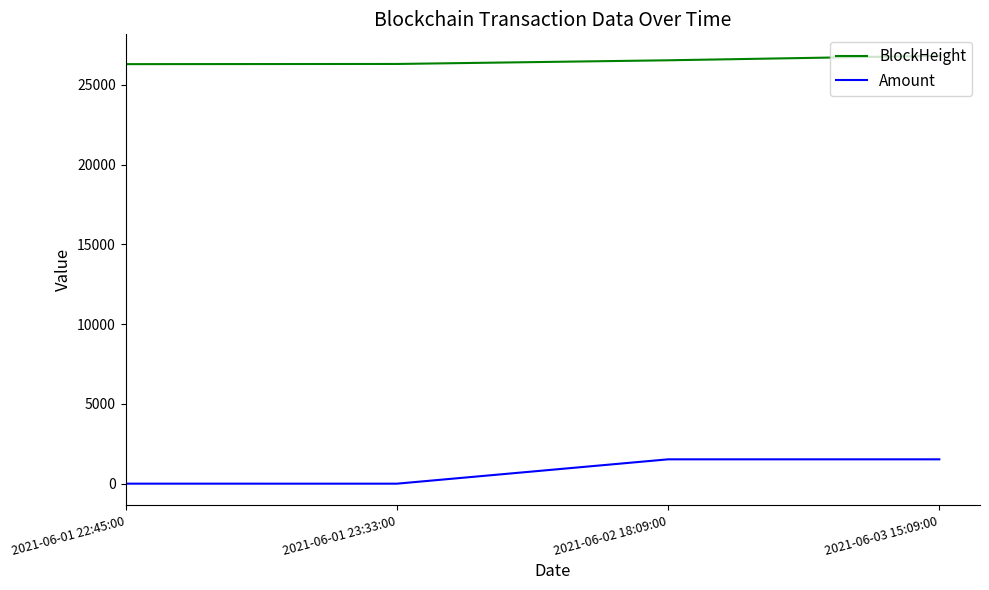

What is the greatest value displayed?

26835.0